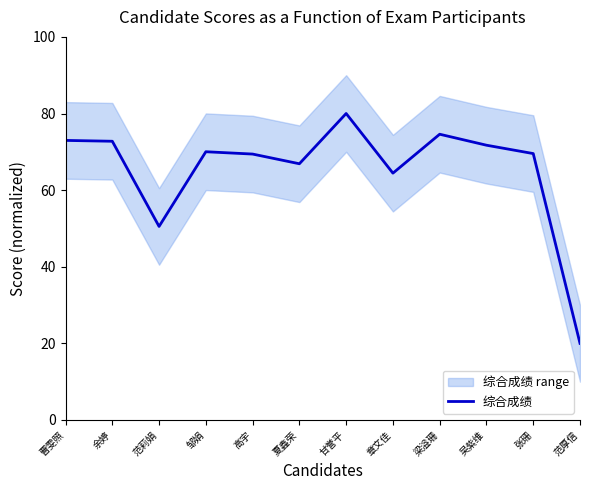

Rank the categories by value from lowest to highest.

范厚信, 范莉娟, 章文佳, 夏鑫荣, 高宇, 张珊, 邹娟, 吴紫维, 余婷, 曹雯照, 梁溢珊, 甘誉平